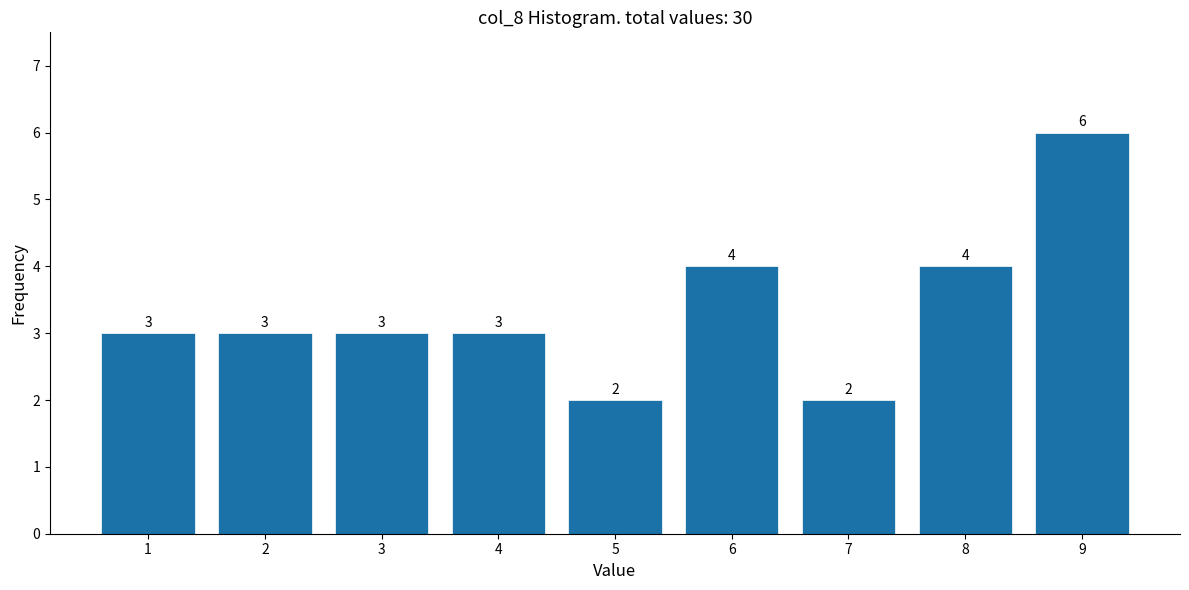

Reading left to right, what are all the values shown in this chart?

3	3	3	3	2	4	2	4	6